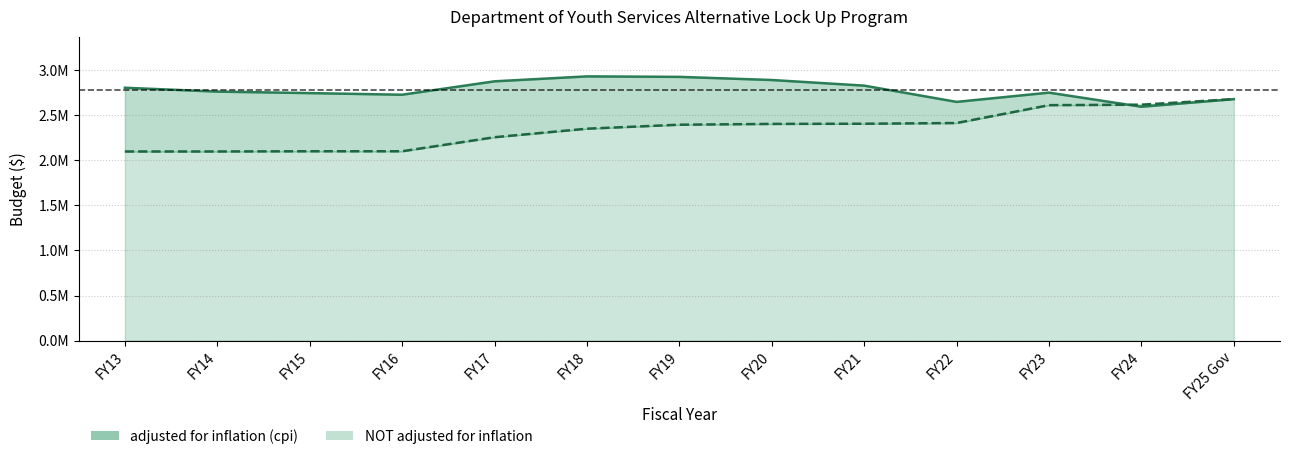

What is the lowest value of the adjusted for inflation (cpi) series?

2596757